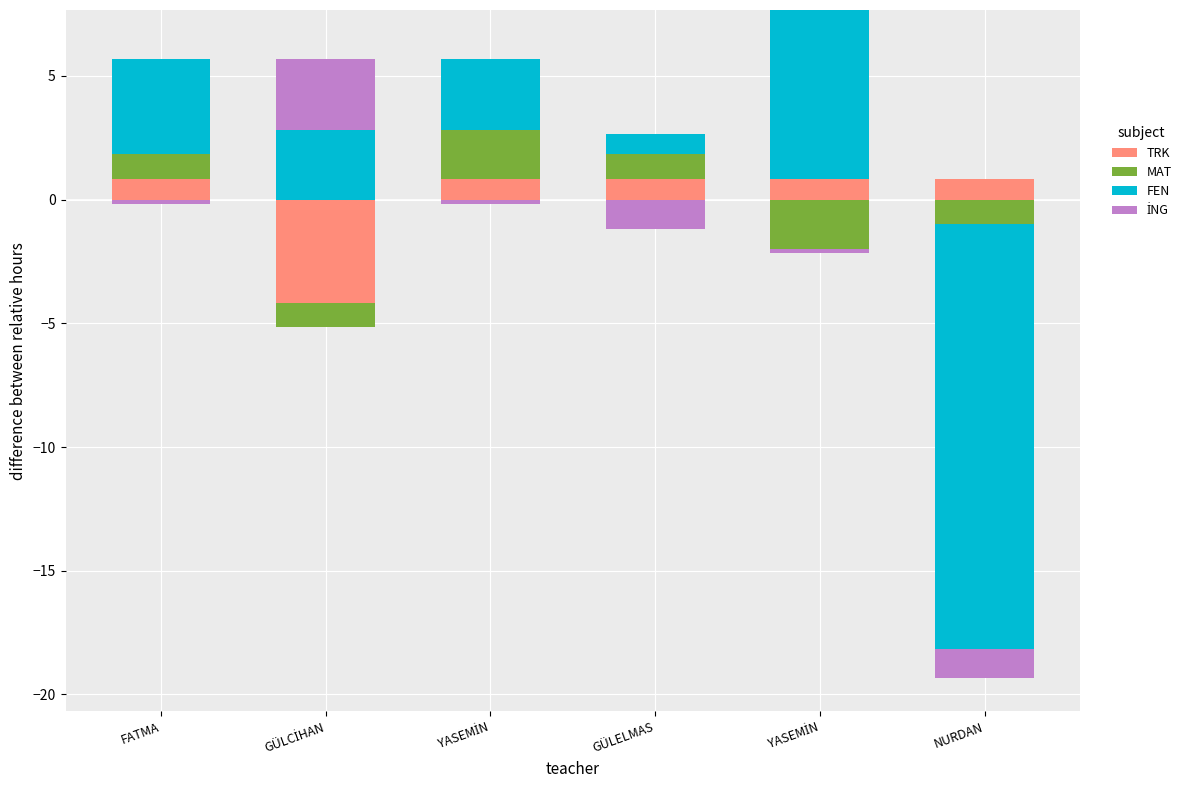

How many bars are there in total?

24